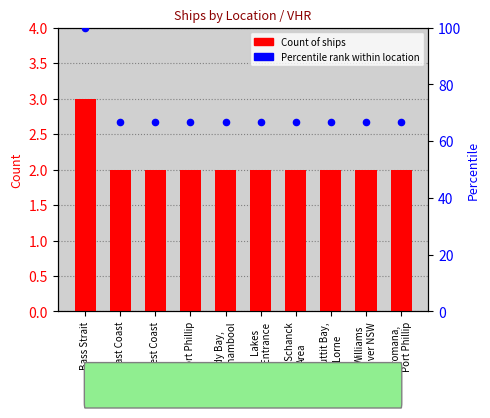

Which series contains the lowest Y value?

Count of ships